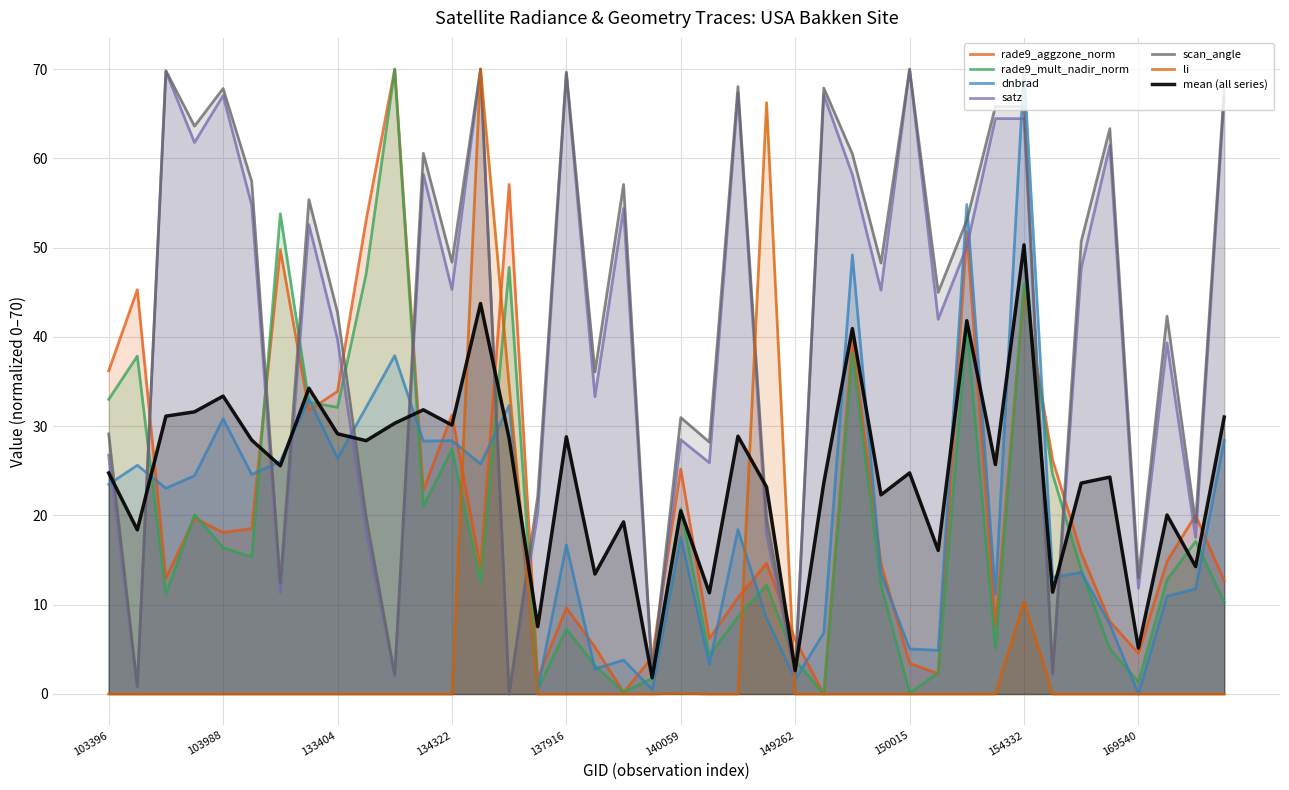

Where is the first local minimum for scan_angle?

103515